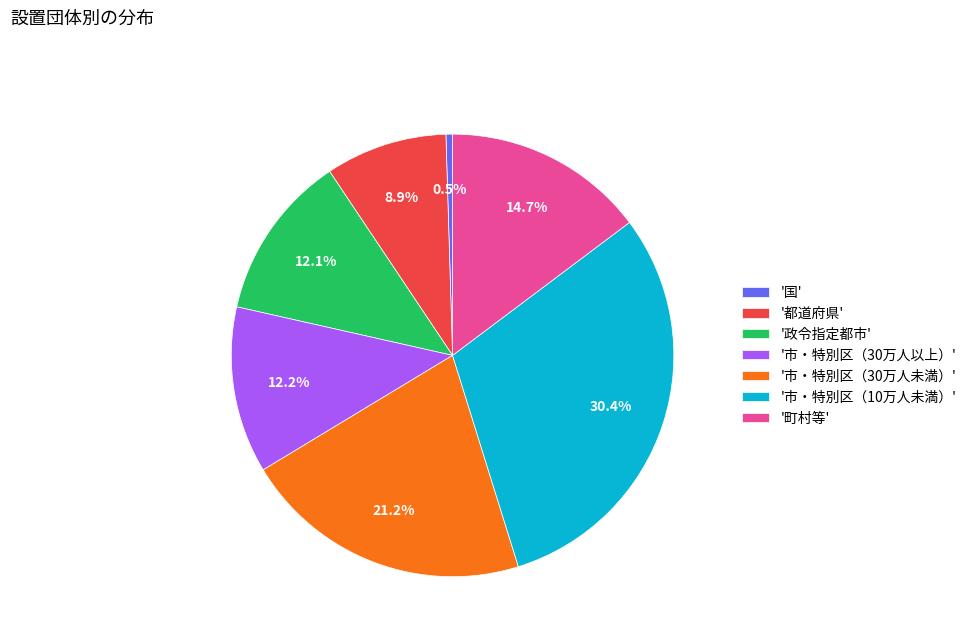

To the nearest percent, what is the difference between the largest and smallest slice percentages?

30%